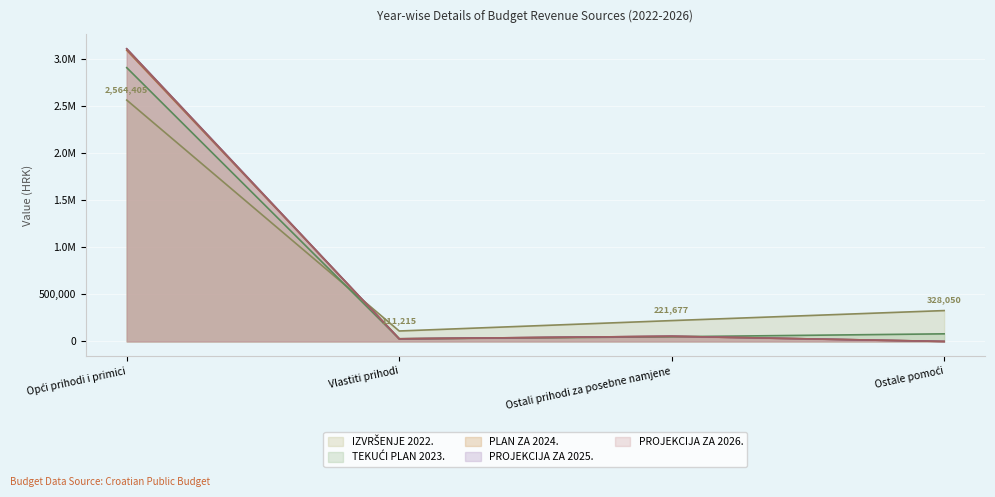

In PROJEKCIJA ZA 2026., how many points are lower than both neighbors (excluding endpoints)?

1